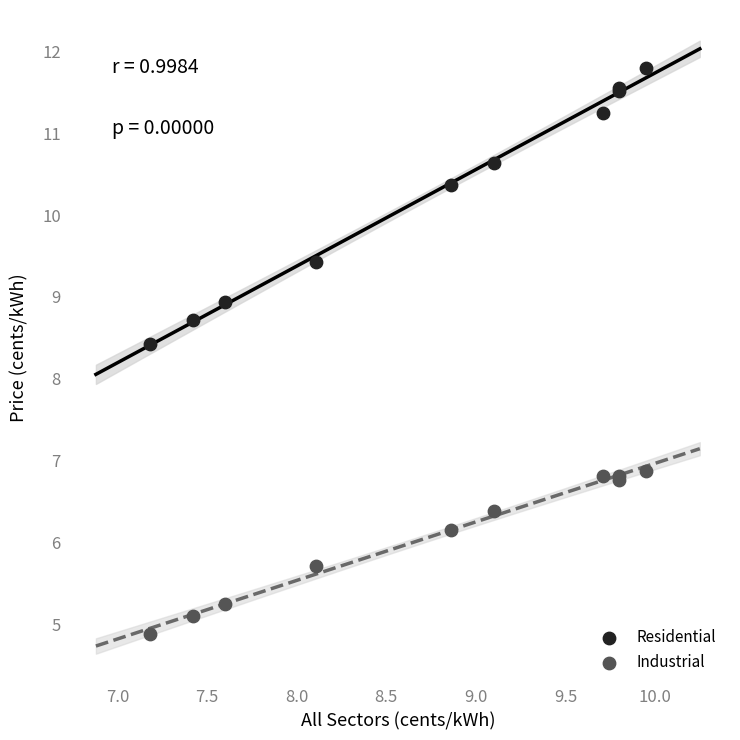

Which series contains the lowest Y value?

Industrial